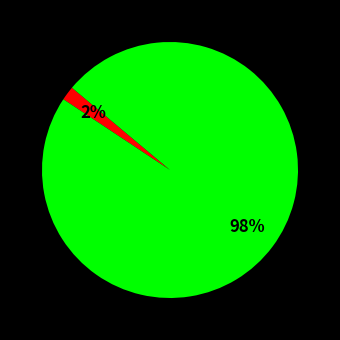

To the nearest percent, what is the difference between the largest and smallest slice percentages?

96%